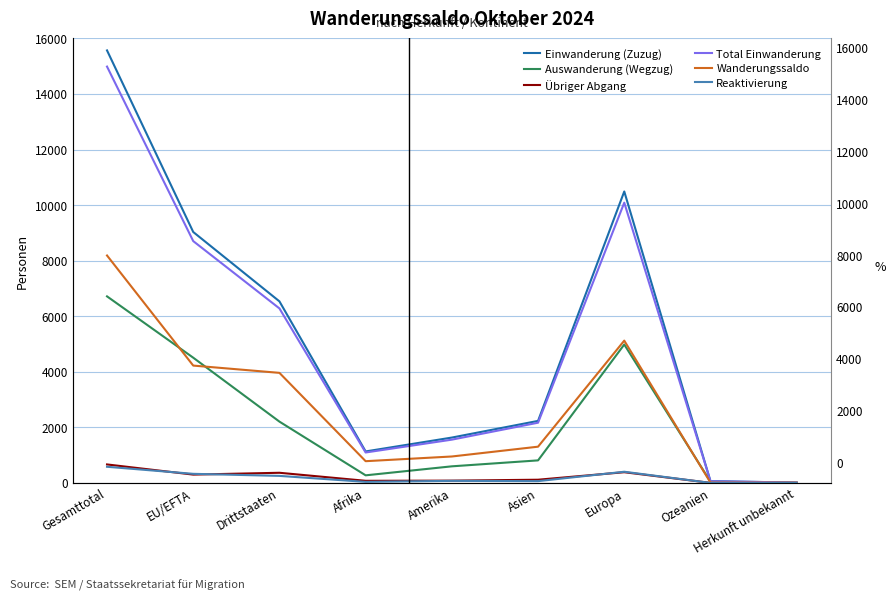

What is the lowest value of the Einwanderung (Zuzug) series?

13